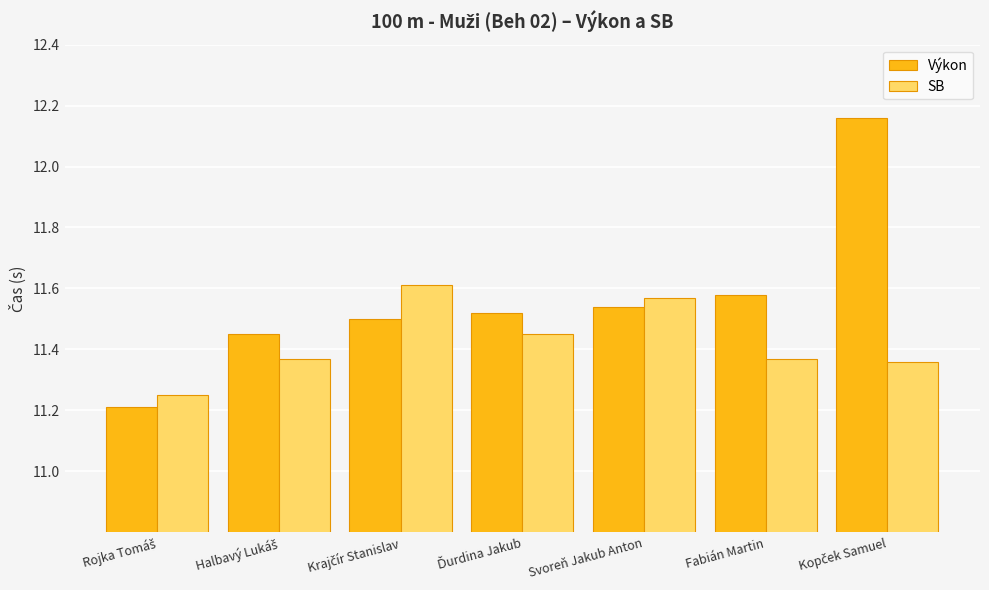

At how many categories does at least one series exceed 11?

7